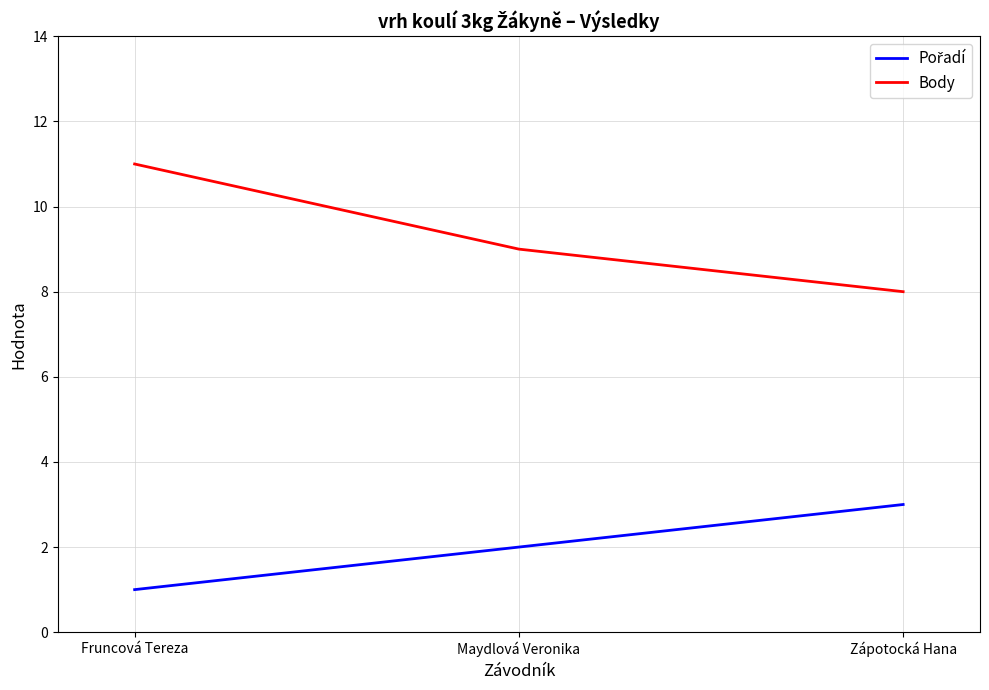

Read the Body value at Zápotocká Hana.

8